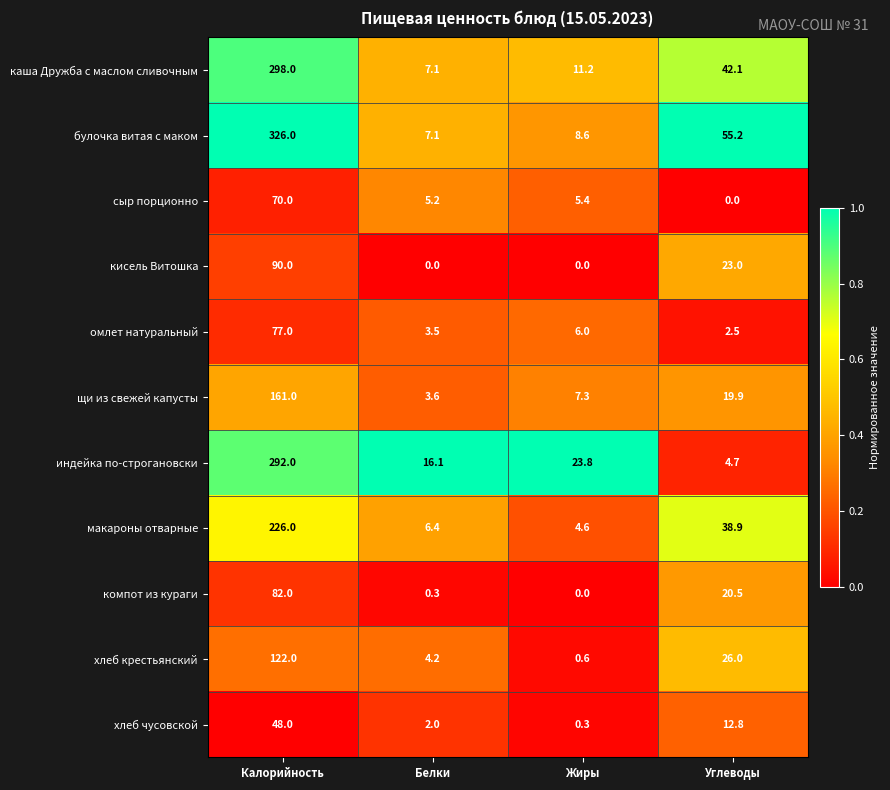

Is it true that омлет натуральный equals 2.2 at Белки?

False